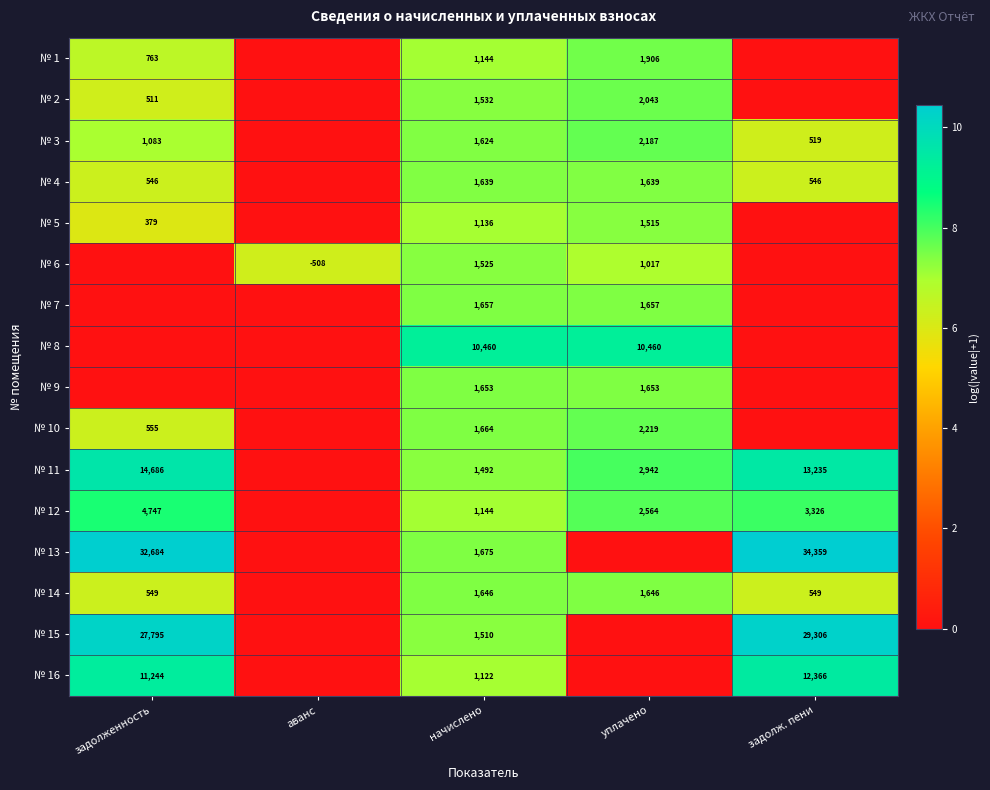

The value of № 7 at уплачено is 1657. True or false?

True